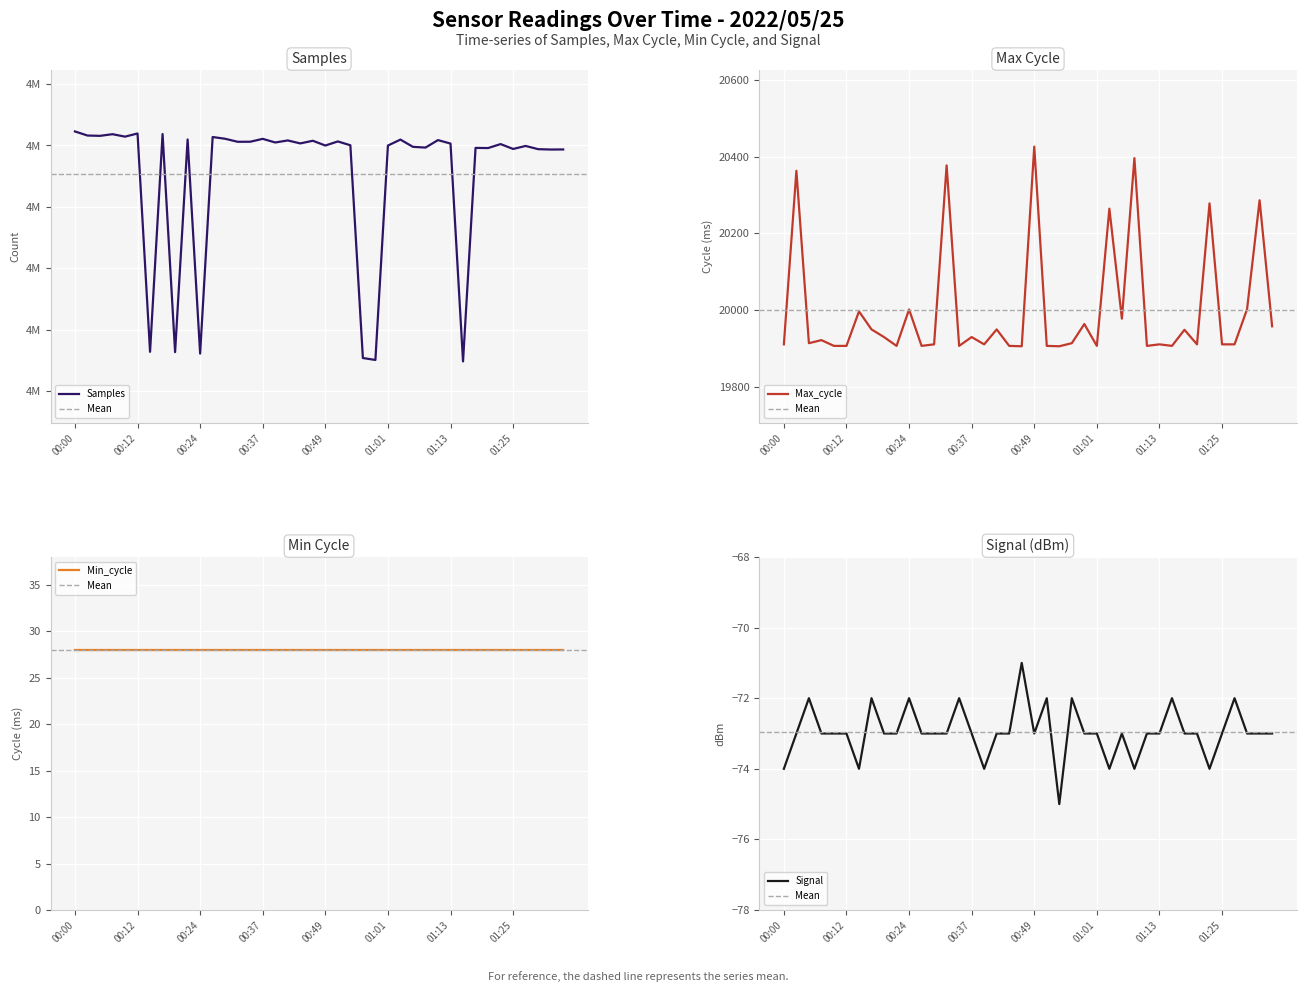

What is the lowest value of the Max_cycle series?

19905